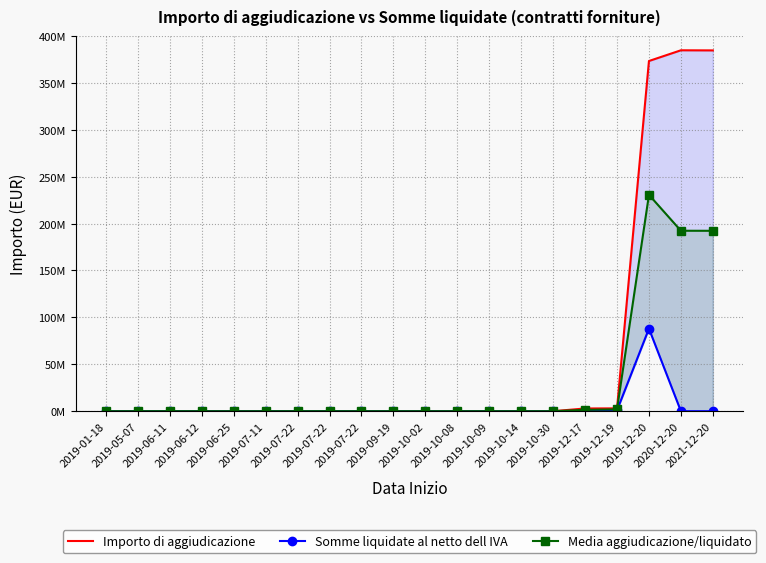

The value of Somme liquidate al netto dell IVA at 2020-12-20 is -28175965.1. True or false?

False